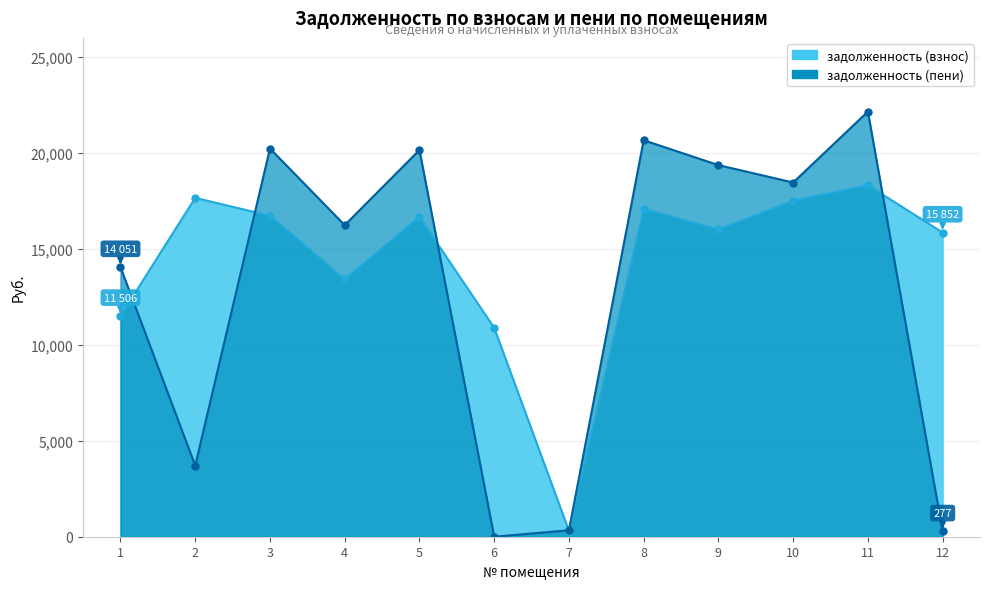

Count the number of data series in this chart.

2